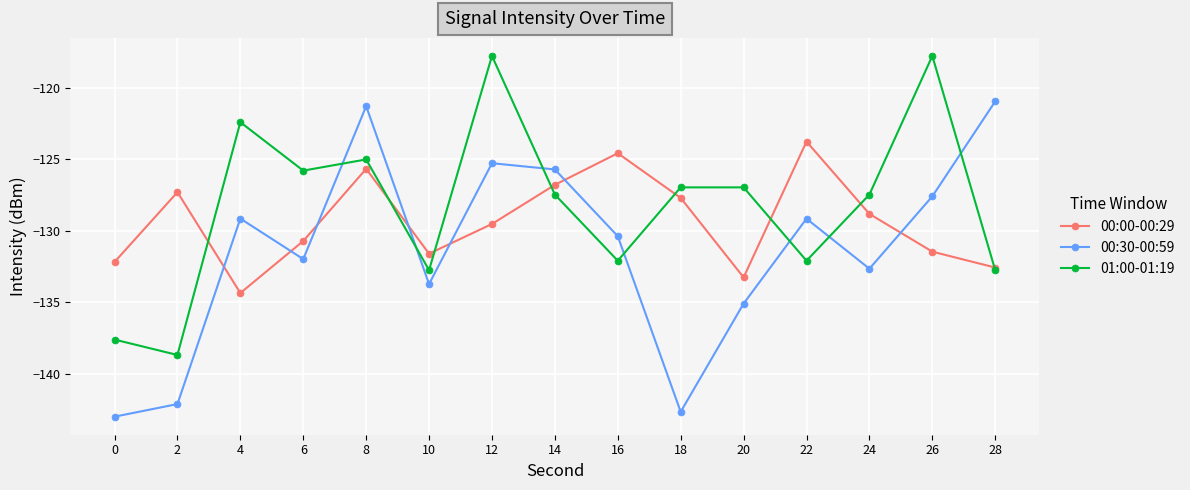

What is the lowest value of the 00:30-00:59 series?

-143.0